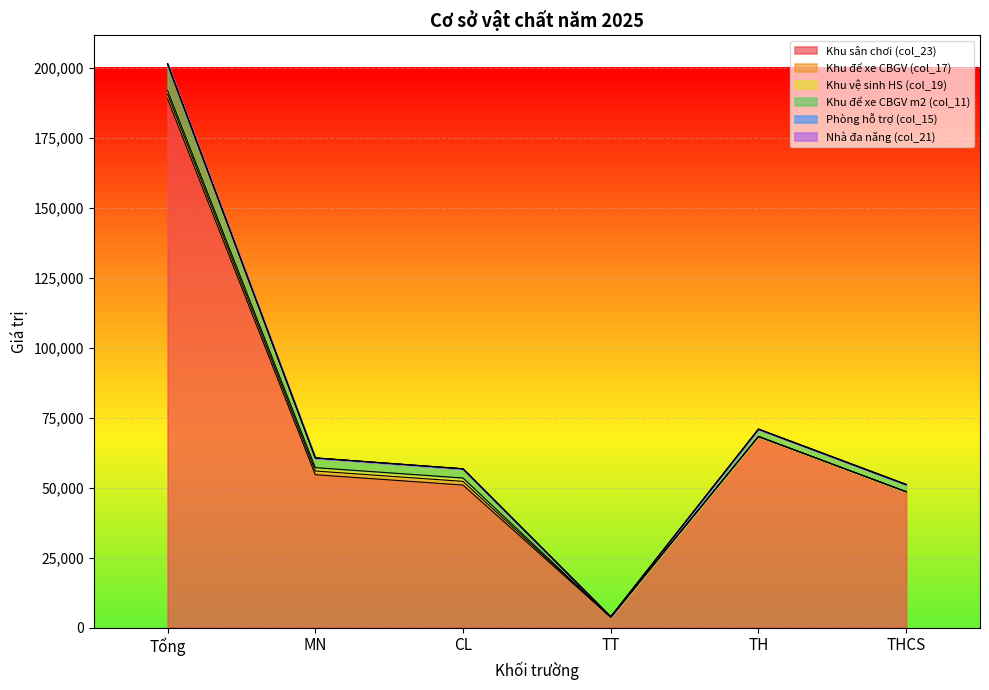

True or false: Phòng hỗ trợ (col_15) has more than 2 points higher than both neighbors.

False